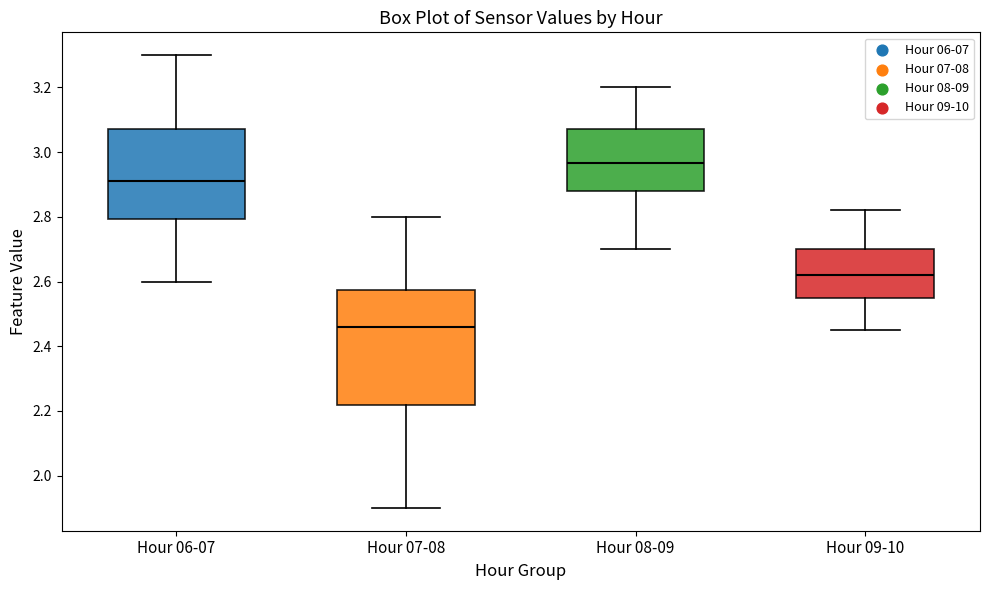

Reading left to right, read every box against the y-axis: the position of its median line, the range the box covers, and the ends of its whiskers. The values are not printed on the chart, so give them approximately, as read against the axis.

Hour 06-07: median 2.92, box 2.80 to 3.08, whiskers 2.60 to 3.30
Hour 07-08: median 2.46, box 2.22 to 2.58, whiskers 1.90 to 2.80
Hour 08-09: median 2.96, box 2.88 to 3.08, whiskers 2.70 to 3.20
Hour 09-10: median 2.62, box 2.56 to 2.70, whiskers 2.46 to 2.82